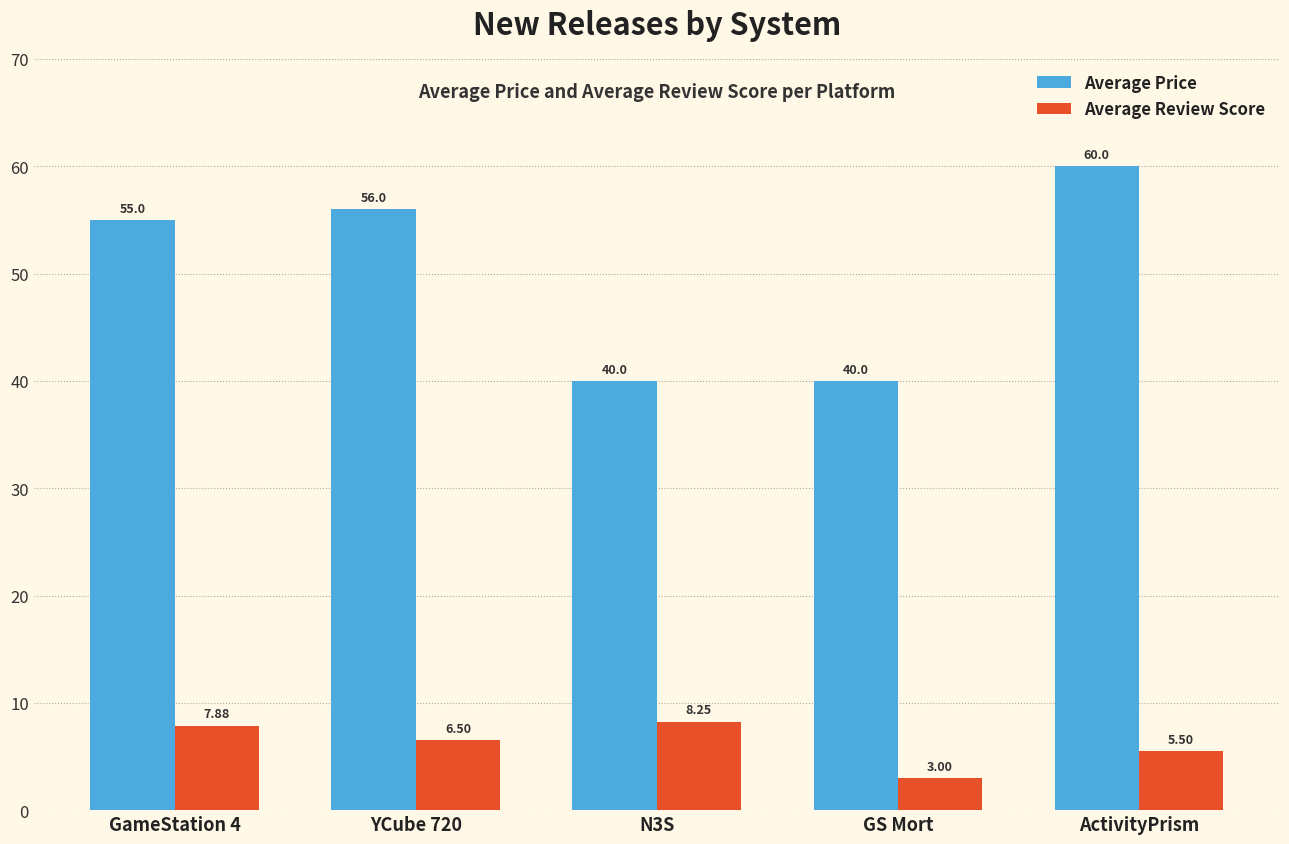

What is the average value of the Average Price series?

50.2